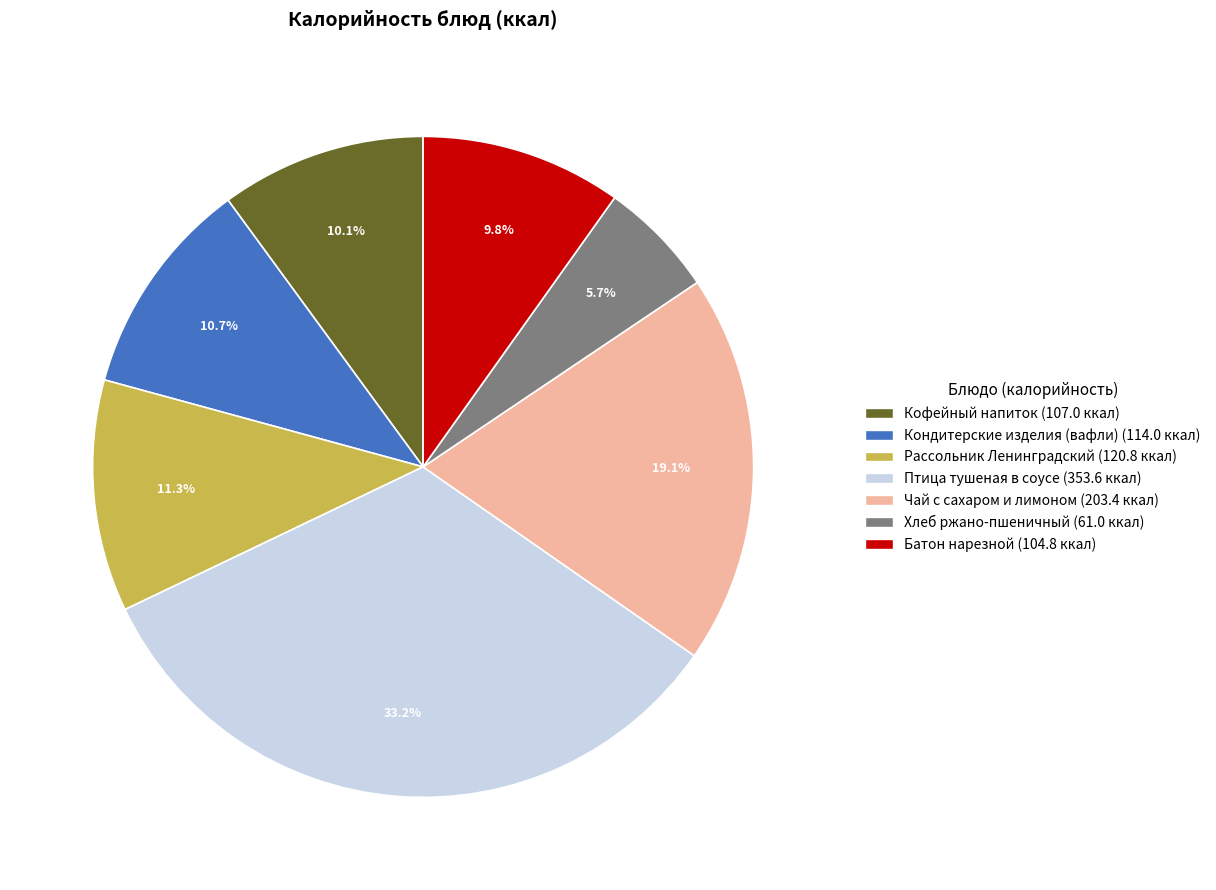

How many slices are in this pie chart?

7